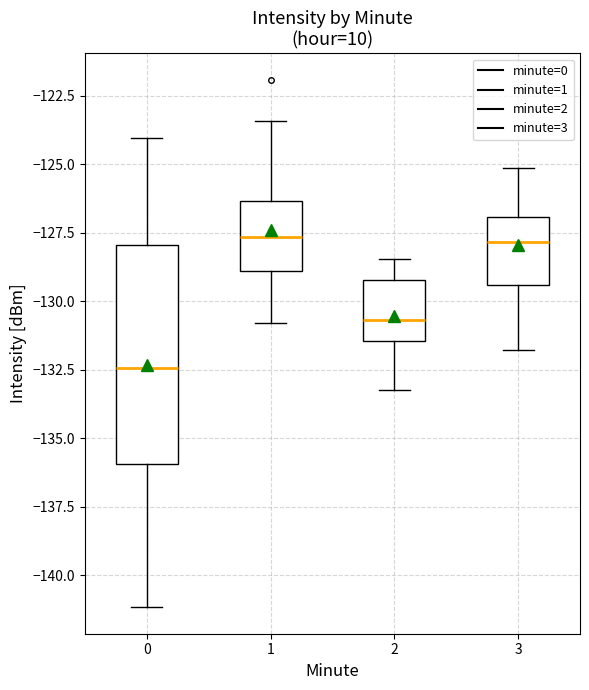

Reading left to right, read every box against the y-axis: the position of its median line, the range the box covers, and the ends of its whiskers. The values are not printed on the chart, so give them approximately, as read against the axis.

0: median -132.5, box -136.0 to -128.0, whiskers -141.0 to -124.0
1: median -127.5, box -129.0 to -126.5, whiskers -131.0 to -123.5
2: median -130.5, box -131.5 to -129.0, whiskers -133.0 to -128.5
3: median -128.0, box -129.5 to -127.0, whiskers -132.0 to -125.0